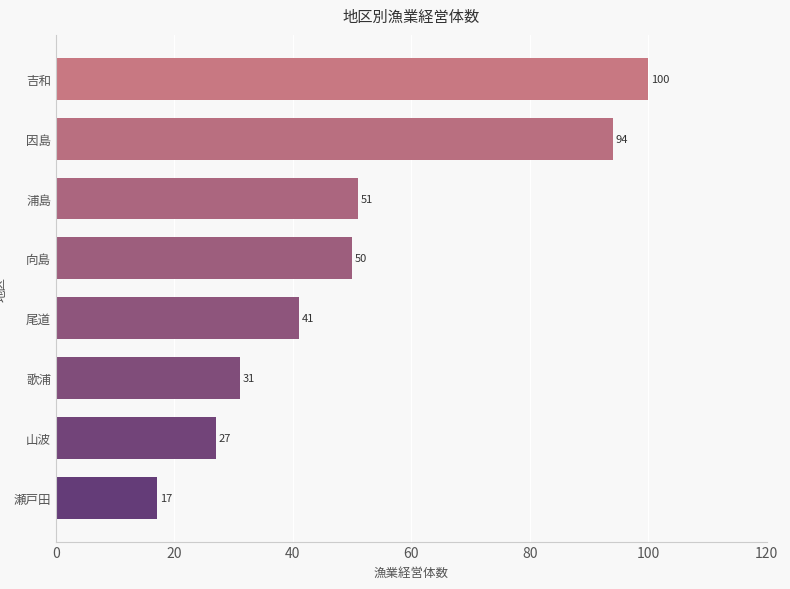

What is the sum of the values at 因島 and 山波?

121